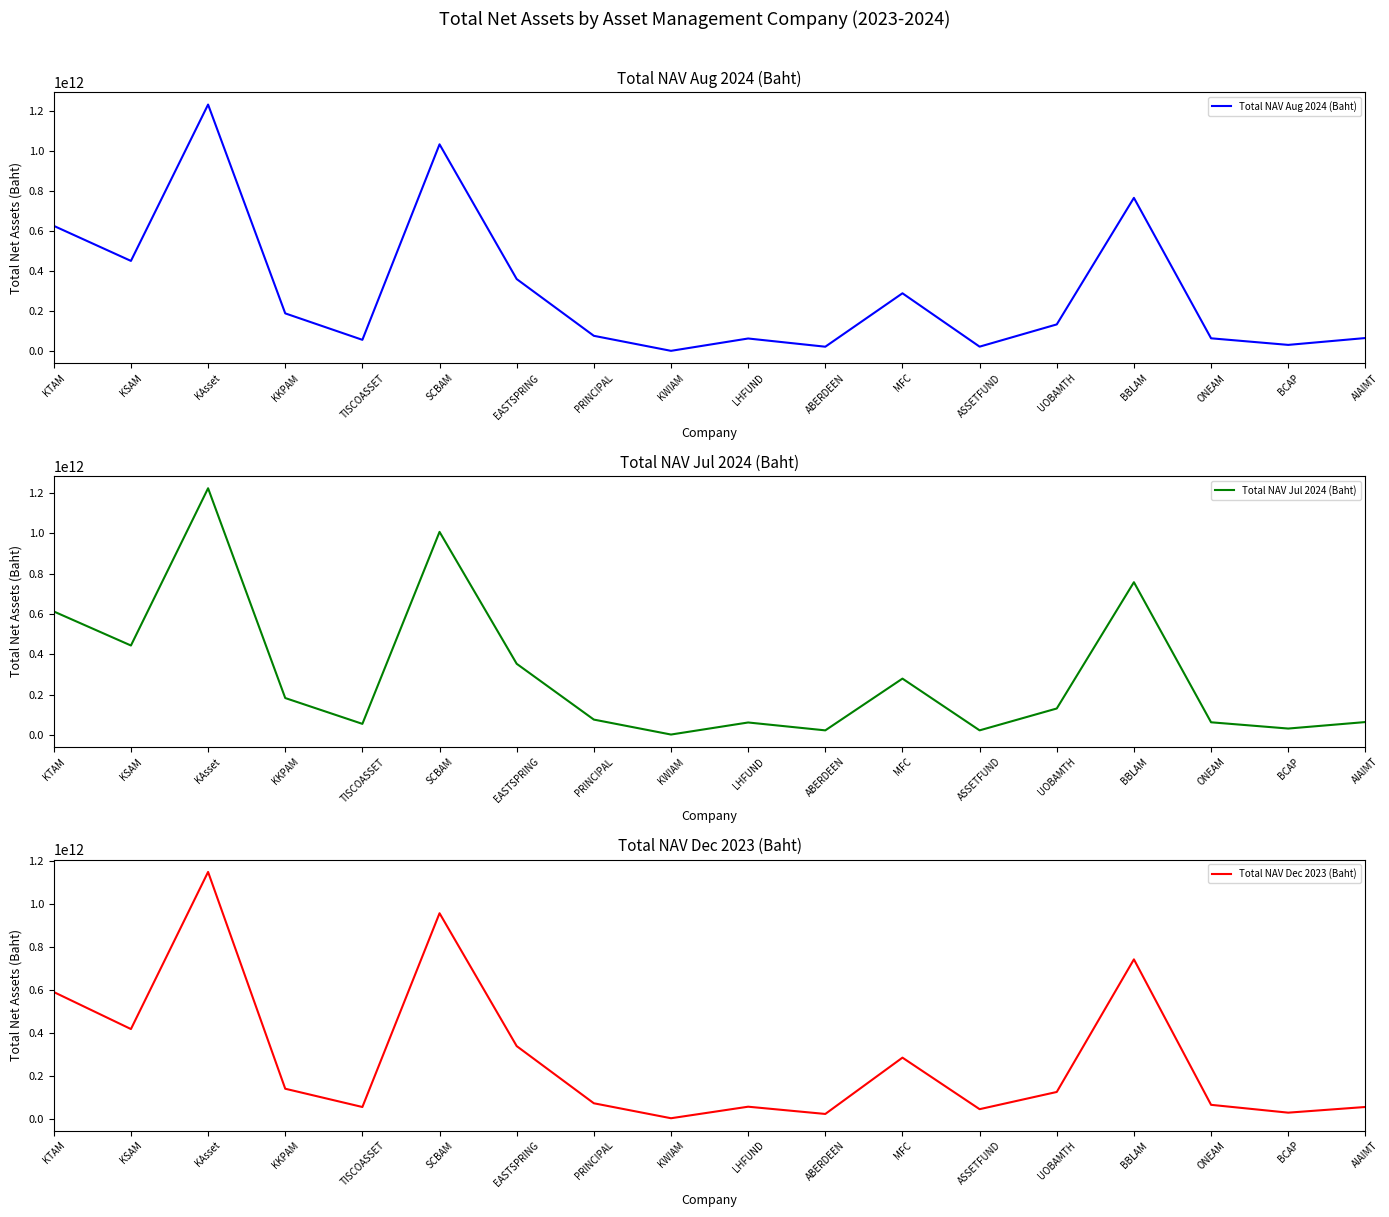

How many interior local peaks does the Total NAV Aug 2024 (Baht) series have?

5